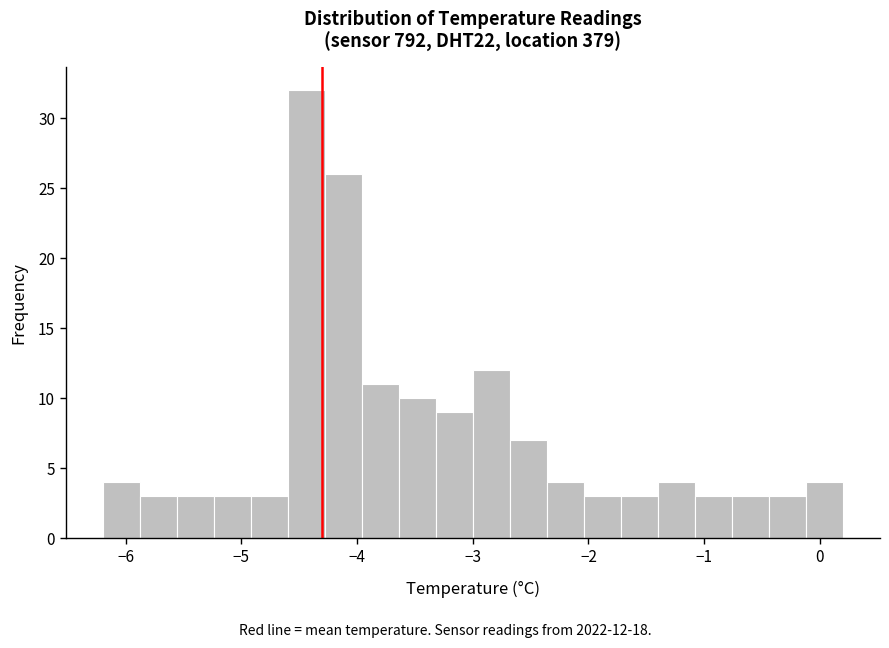

Around what value on the x-axis is the tallest bar? Give the approximate position of its centre, as read against the axis.

-4.4